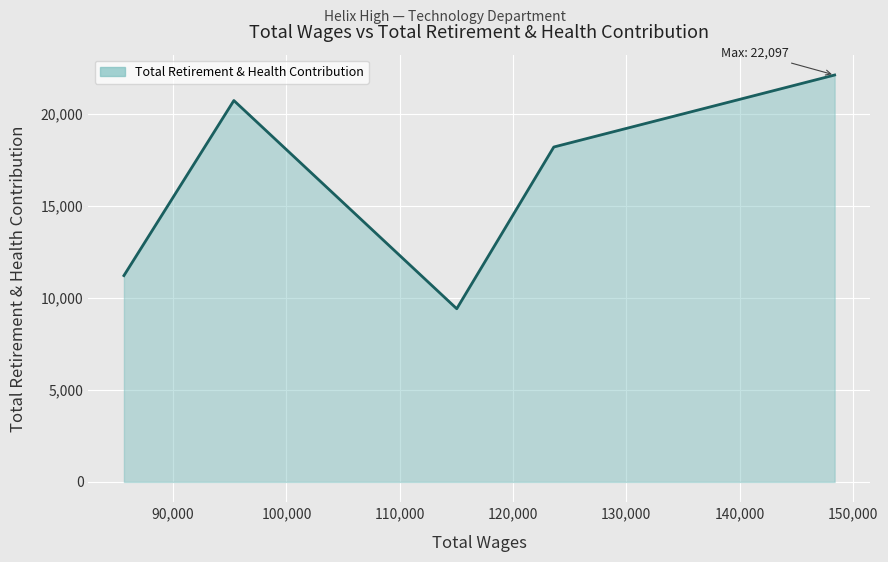

What is the difference between the second highest and minimum values?

11307